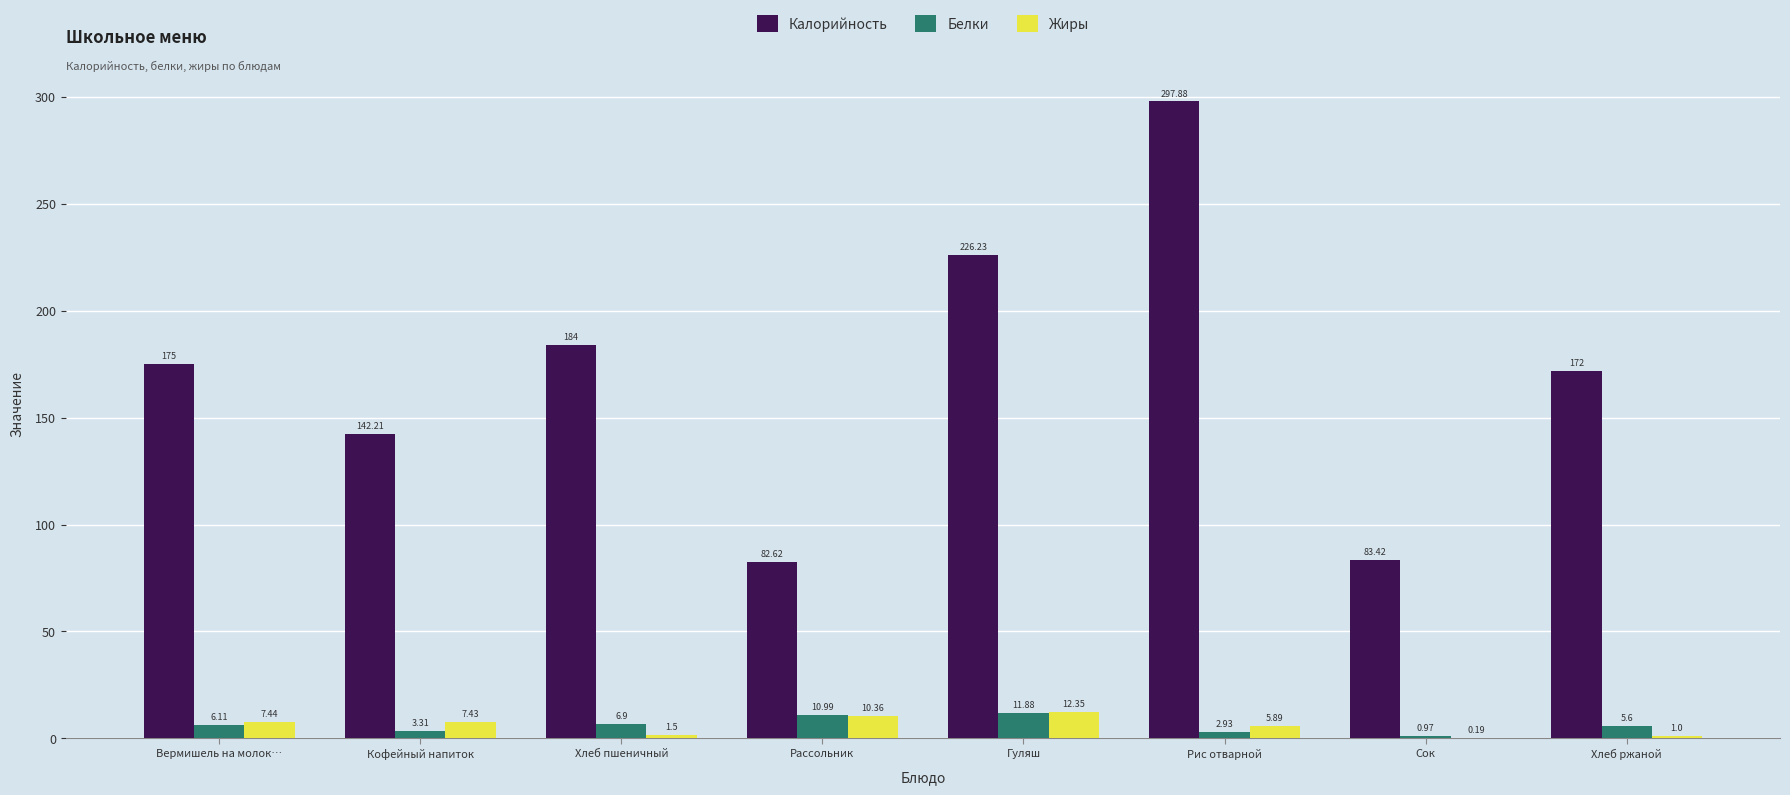

Which series changed the most between Хлеб пшеничный and Сок?

Калорийность